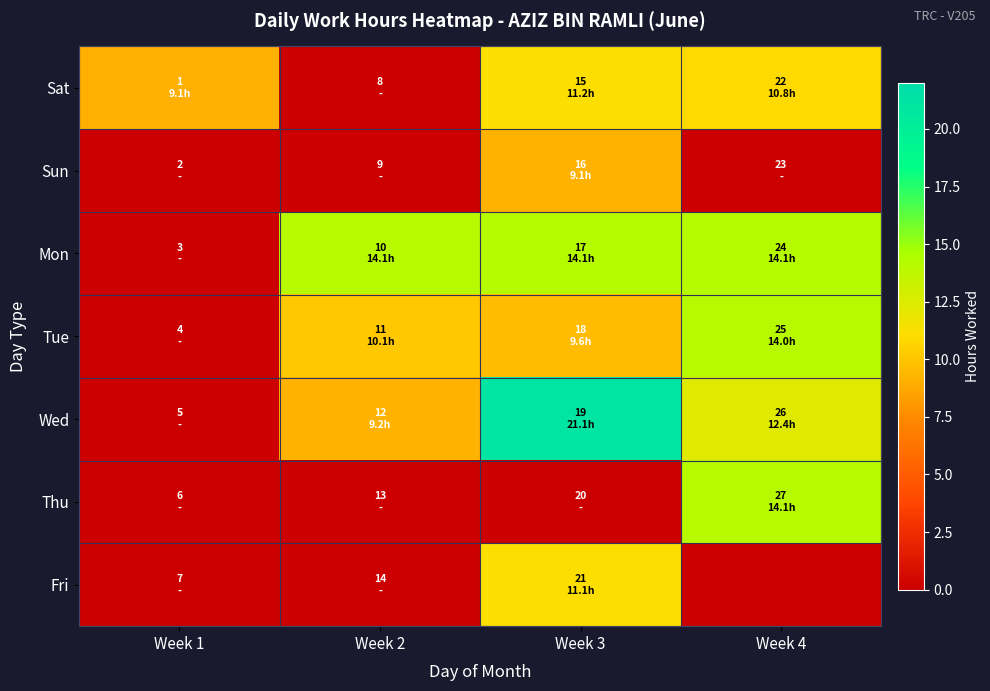

Reading left to right, transcribe all the data shown in this chart.

Sat: Week 1=9.1	Week 2=0.0	Week 3=11.2	Week 4=10.8
Sun: Week 1=0.0	Week 2=0.0	Week 3=9.1	Week 4=0.0
Mon: Week 1=0.0	Week 2=14.1	Week 3=14.1	Week 4=14.1
Tue: Week 1=0.0	Week 2=10.1	Week 3=9.6	Week 4=14.0
Wed: Week 1=0.0	Week 2=9.2	Week 3=21.1	Week 4=12.4
Thu: Week 1=0.0	Week 2=0.0	Week 3=0.0	Week 4=14.1
Fri: Week 1=0.0	Week 2=0.0	Week 3=11.1	Week 4=0.0